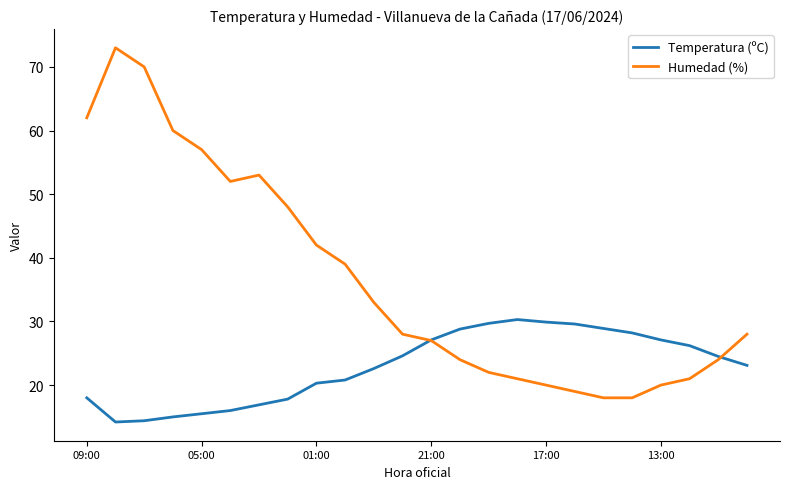

Which series has the largest range (max minus min)?

Humedad (%)